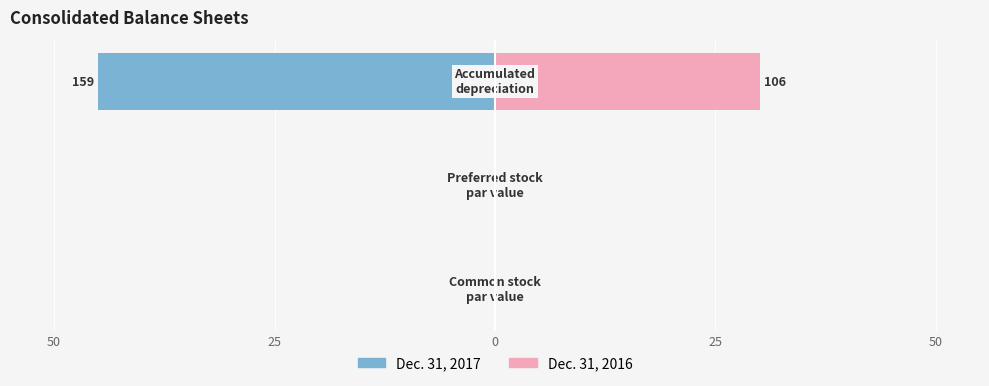

The value of Dec. 31, 2016 at 50 is 0.0. True or false?

True